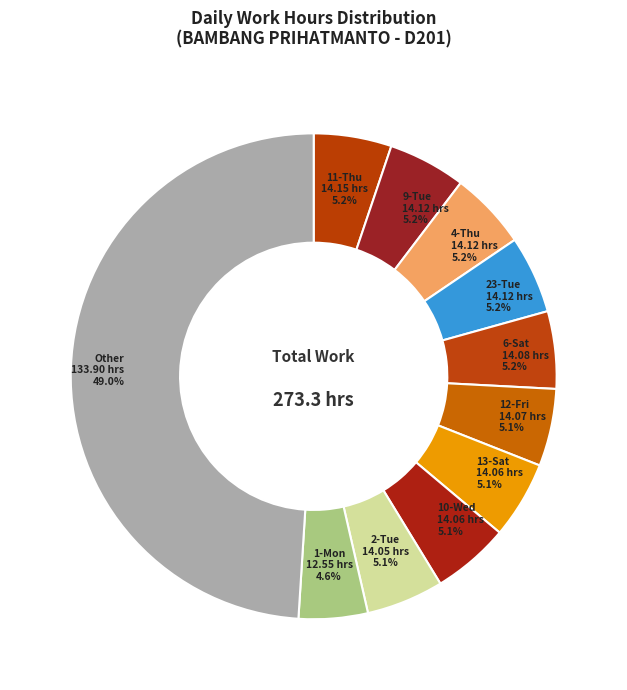

Which category has the biggest portion of the pie?

Other